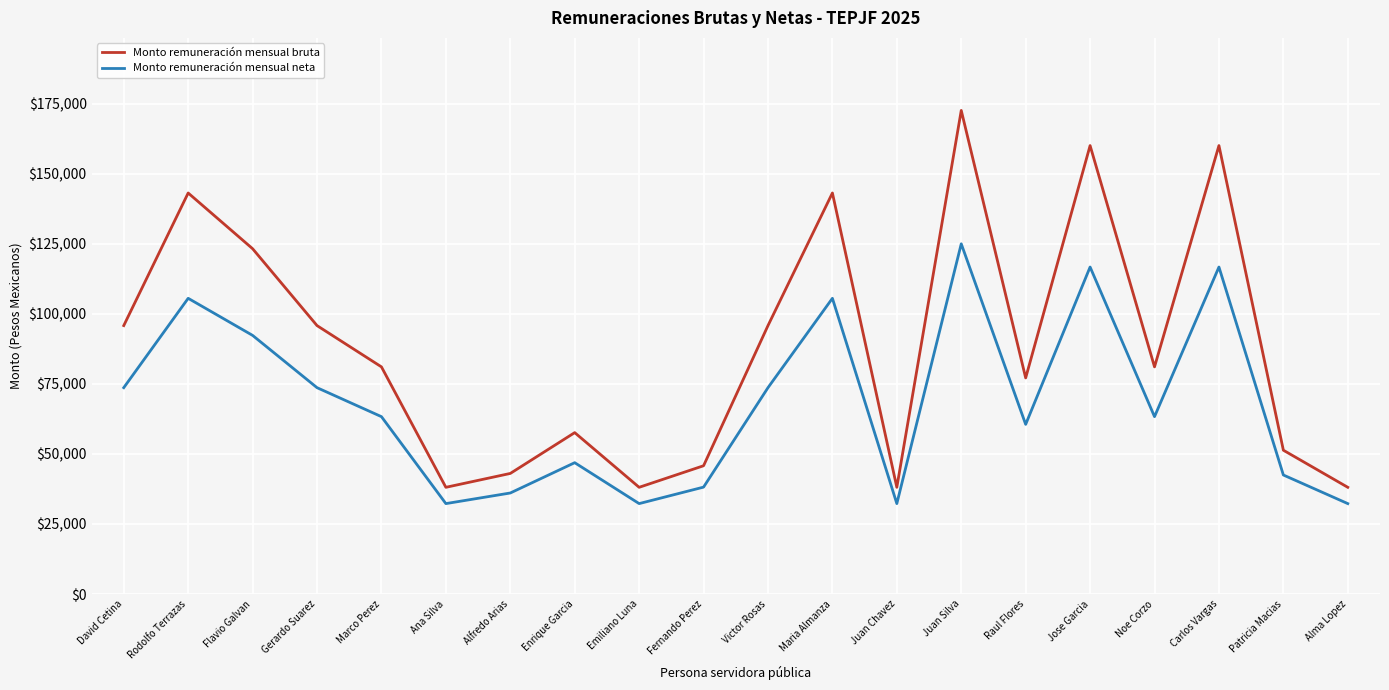

Which series has the largest total across all categories?

Monto remuneración mensual bruta